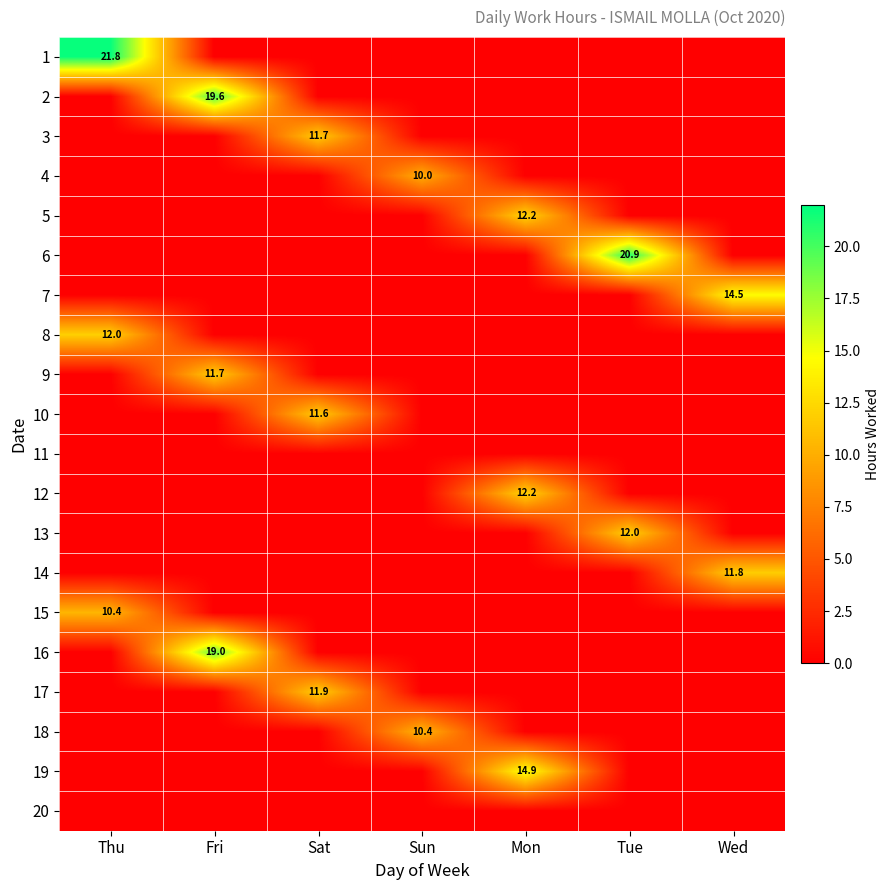

Which has a higher value, Tue or Sat?

Tue